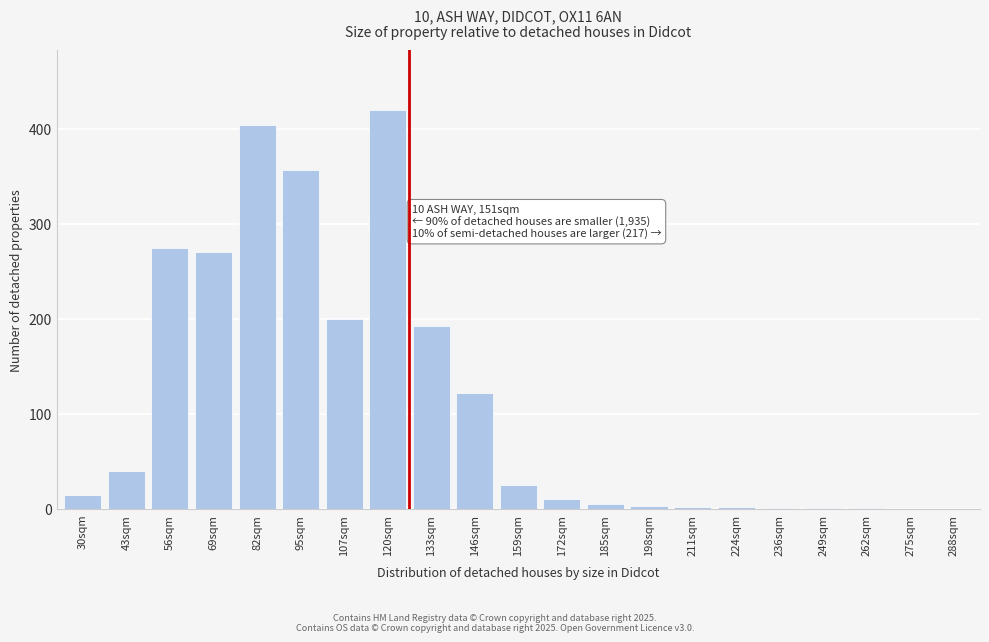

What is the ratio of the value at 146sqm to the value at 120sqm?

0.3